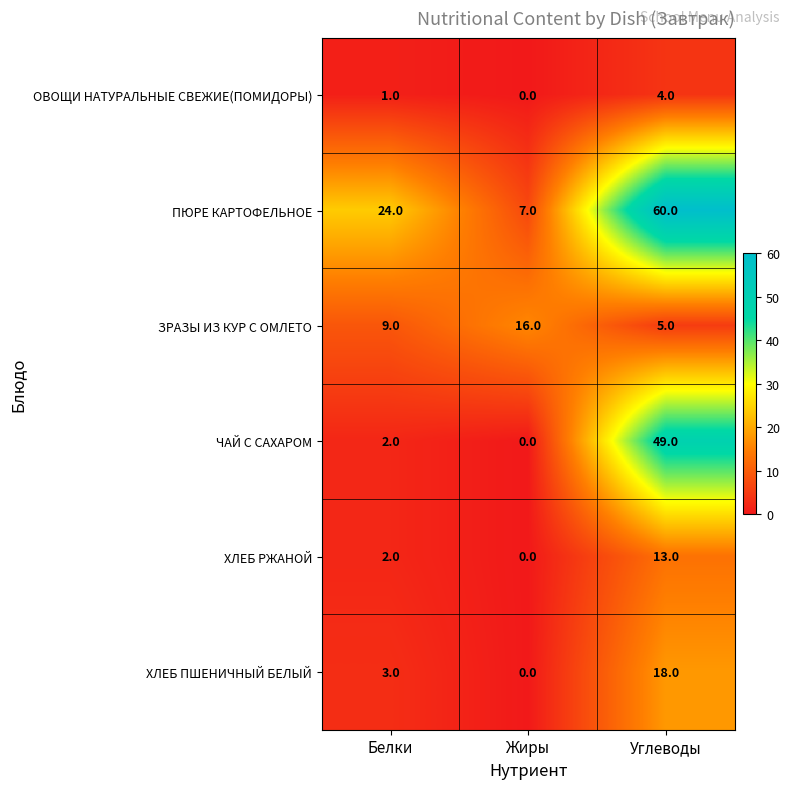

How many values in the ЧАЙ С САХАРОМ series are below 2?

1